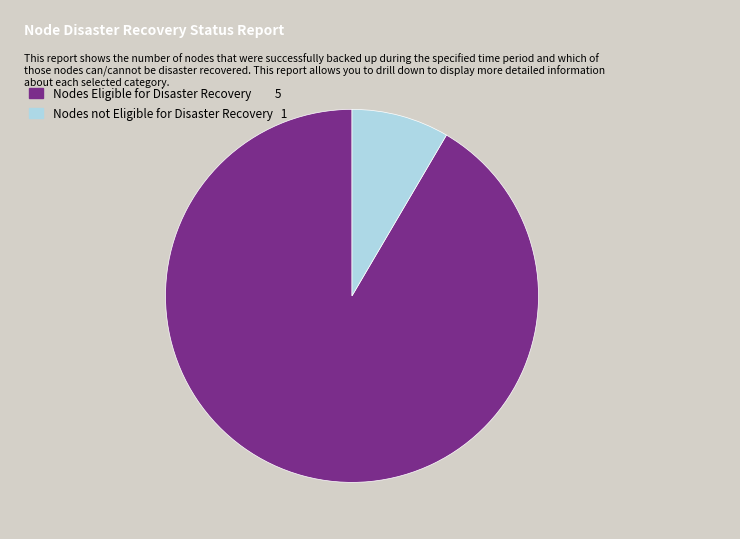

What is the largest slice in the pie chart?

Nodes Eligible for Disaster Recovery 5